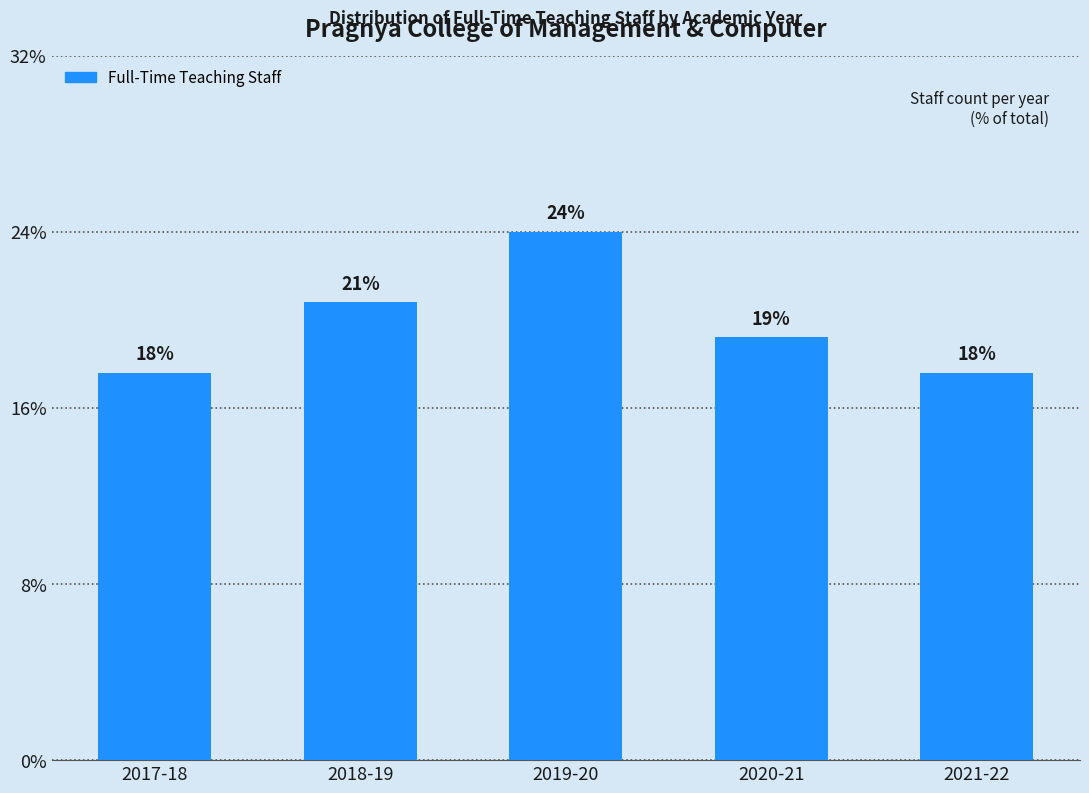

Does the chart contain any negative values?

No